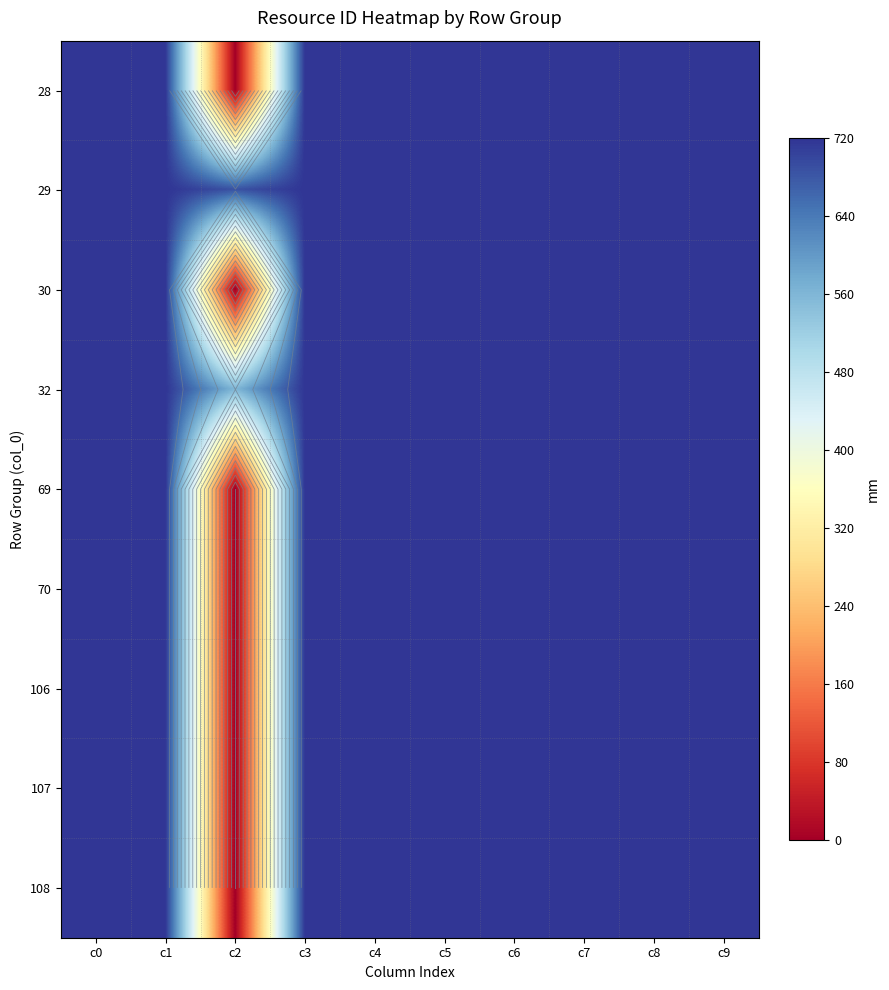

Read the 32 value at c5.

720.0